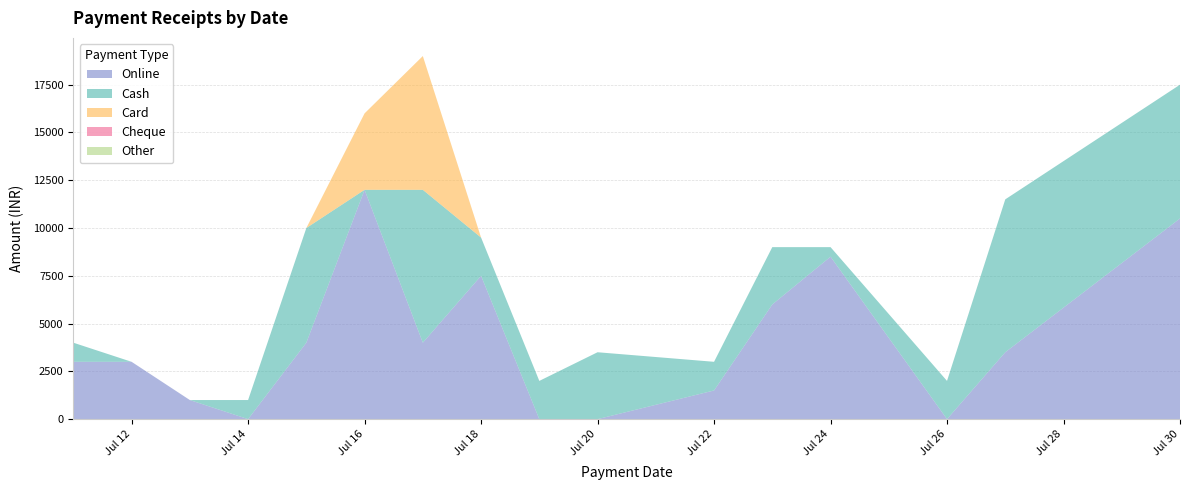

Reading right to left, transcribe all the data shown in this chart.

Online: 15=10500	14=3500	13=0	12=8500	11=6000	10=1500	9=0	8=0	7=7500	6=4000	5=12000	4=4000	3=0	2=999	1=2999	0=3000
Cash: 15=7000	14=8000	13=2000	12=500	11=3000	10=1500	9=3500	8=2000	7=2000	6=7999	5=0	4=6000	3=999	2=0	1=0	0=999
Card: 15=0	14=0	13=0	12=0	11=0	10=0	9=0	8=0	7=0	6=7000	5=4000	4=0	3=0	2=0	1=0	0=0
Cheque: 15=0	14=0	13=0	12=0	11=0	10=0	9=0	8=0	7=0	6=0	5=0	4=0	3=0	2=0	1=0	0=0
Other: 15=0	14=0	13=0	12=0	11=0	10=0	9=0	8=0	7=0	6=0	5=0	4=0	3=0	2=0	1=0	0=0